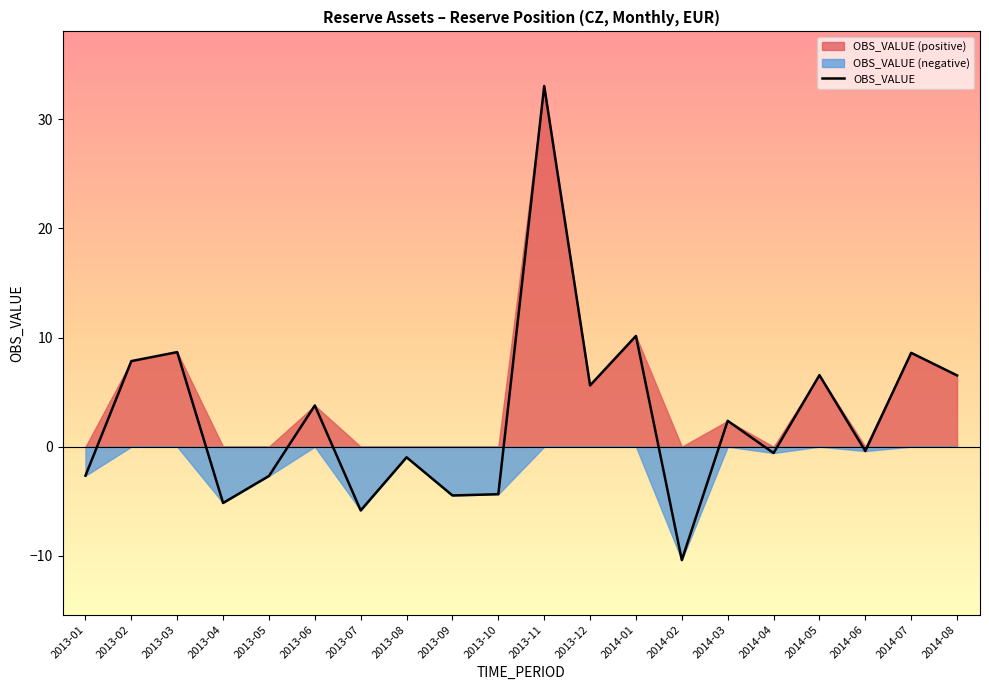

What position from the left is 2014-07?

19